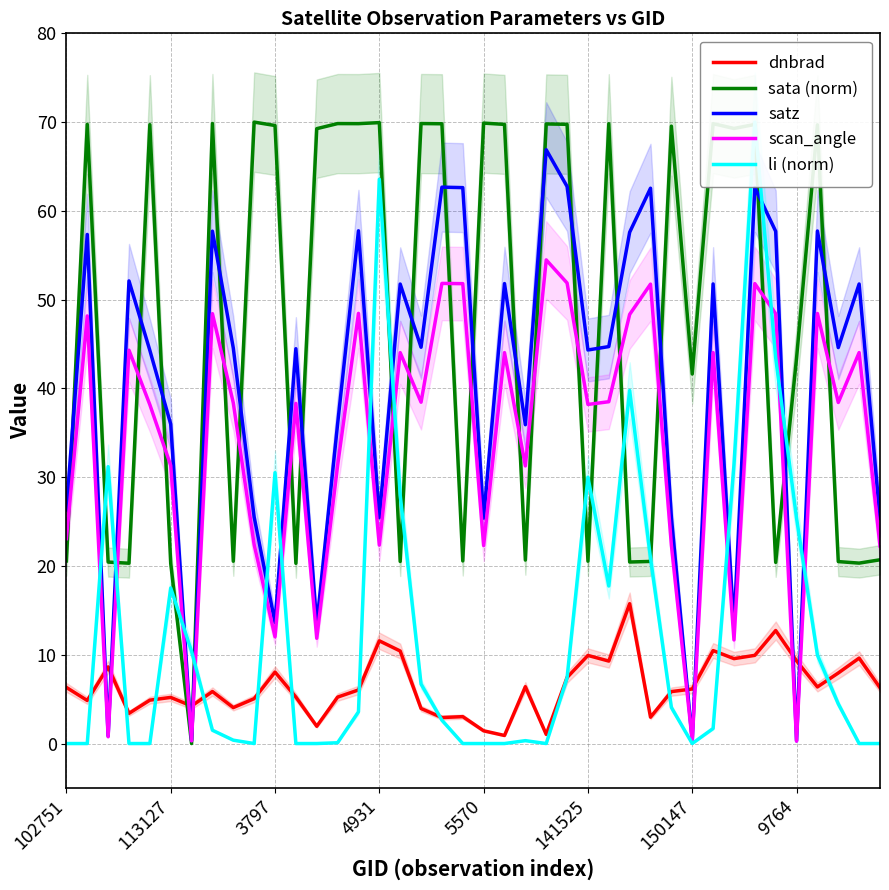

In satz, how many points are lower than both neighbors (excluding endpoints)?

13